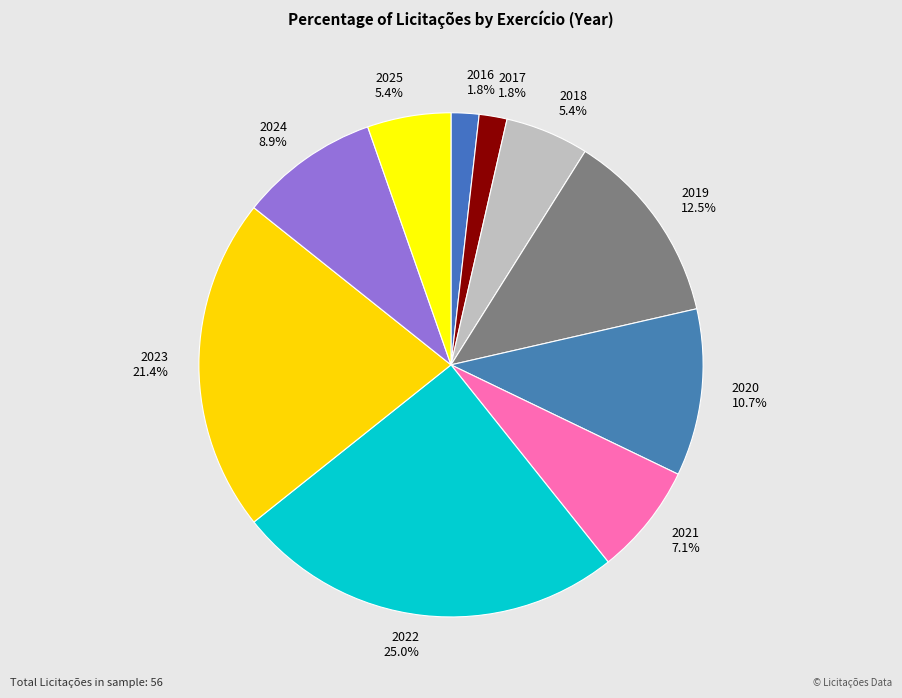

Which has a higher value, 2022 or 2020?

2022